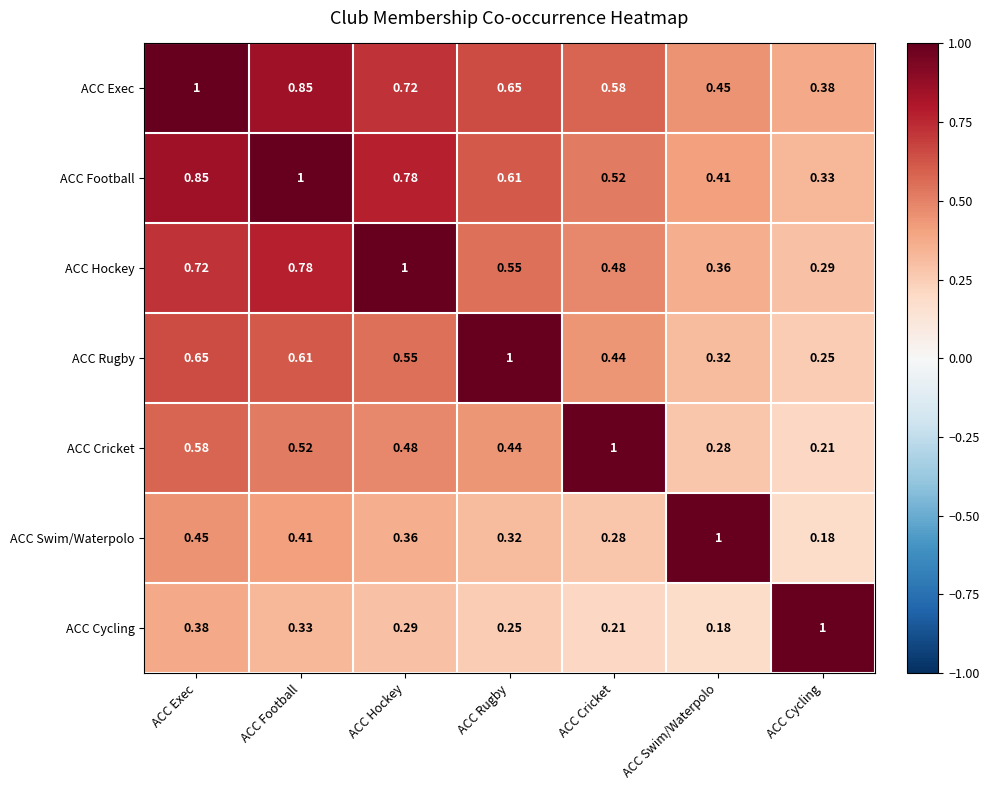

List the labels in order of ACC Football value, smallest first.

ACC Cycling, ACC Swim/Waterpolo, ACC Cricket, ACC Rugby, ACC Hockey, ACC Exec, ACC Football